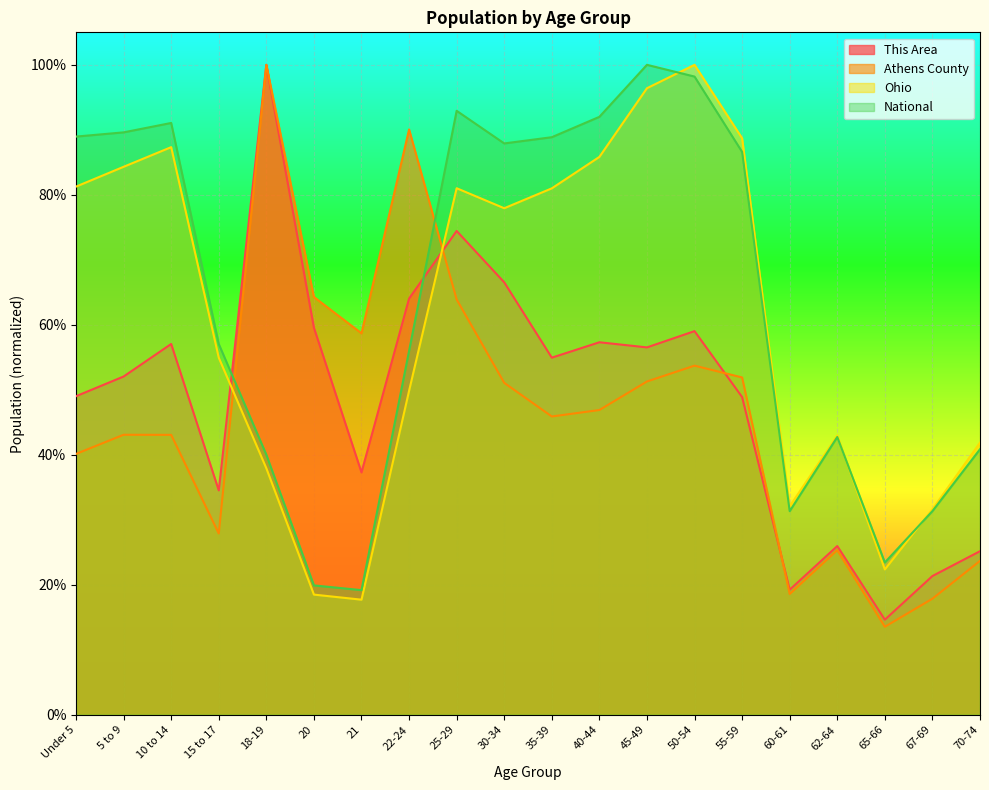

At which category does This Area reach its first local peak?

10 to 14